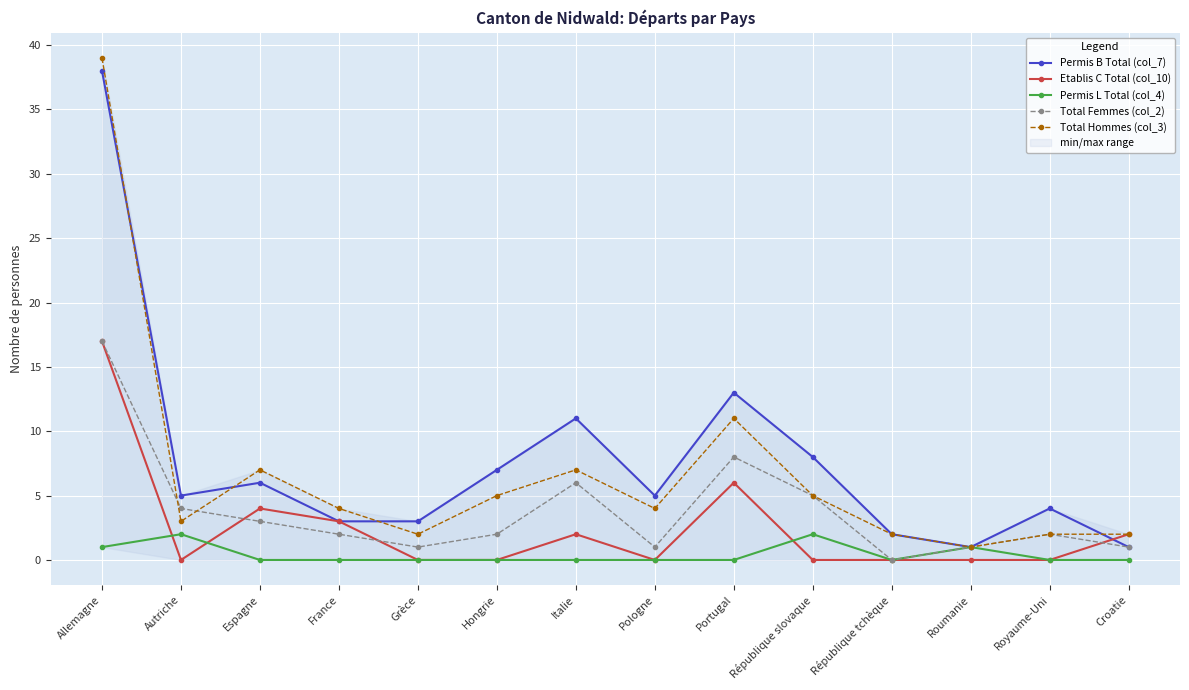

What are all the series names shown in the legend?

Permis B Total (col_7), Etablis C Total (col_10), Permis L Total (col_4), Total Femmes (col_2), Total Hommes (col_3)